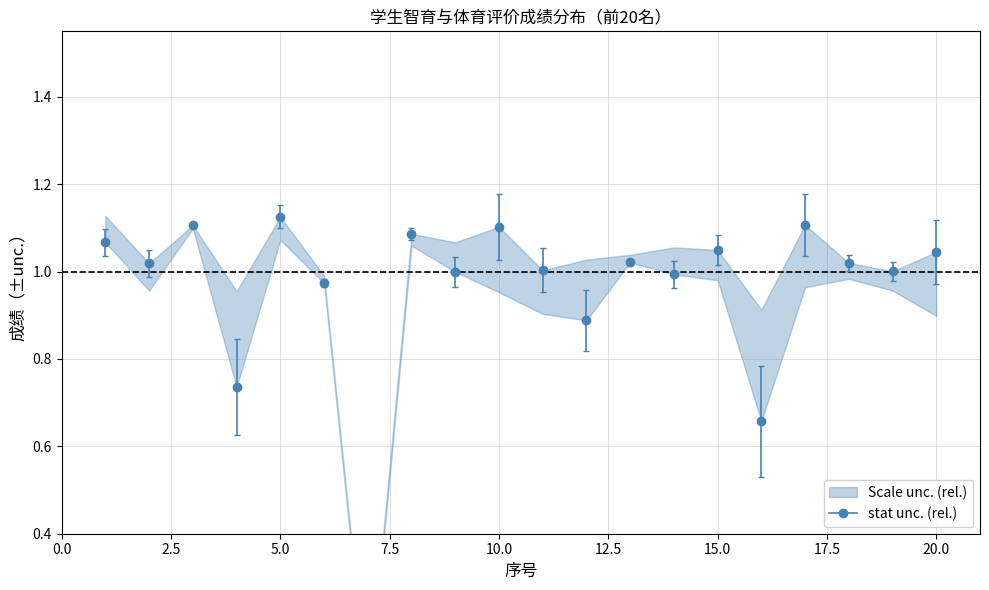

True or false: there are more than 2 points higher than both neighbors.

True